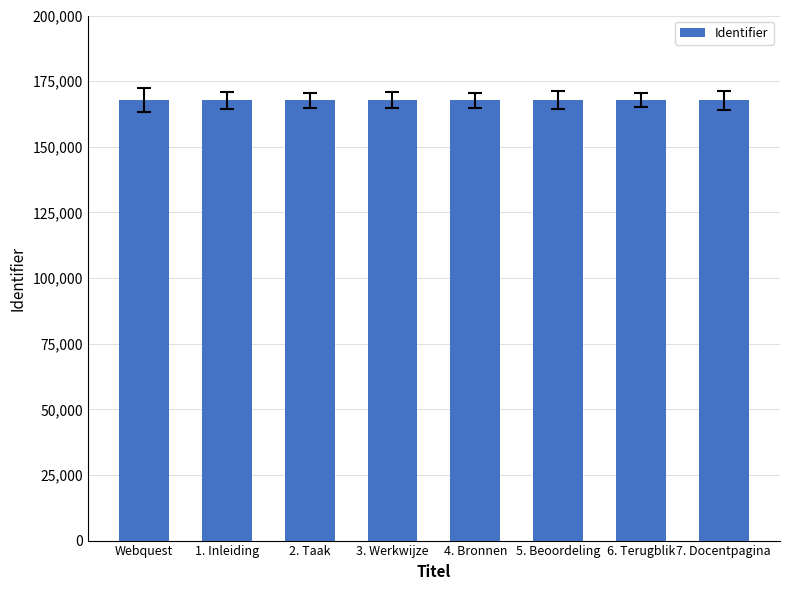

What is the difference between the second highest and minimum values?

7